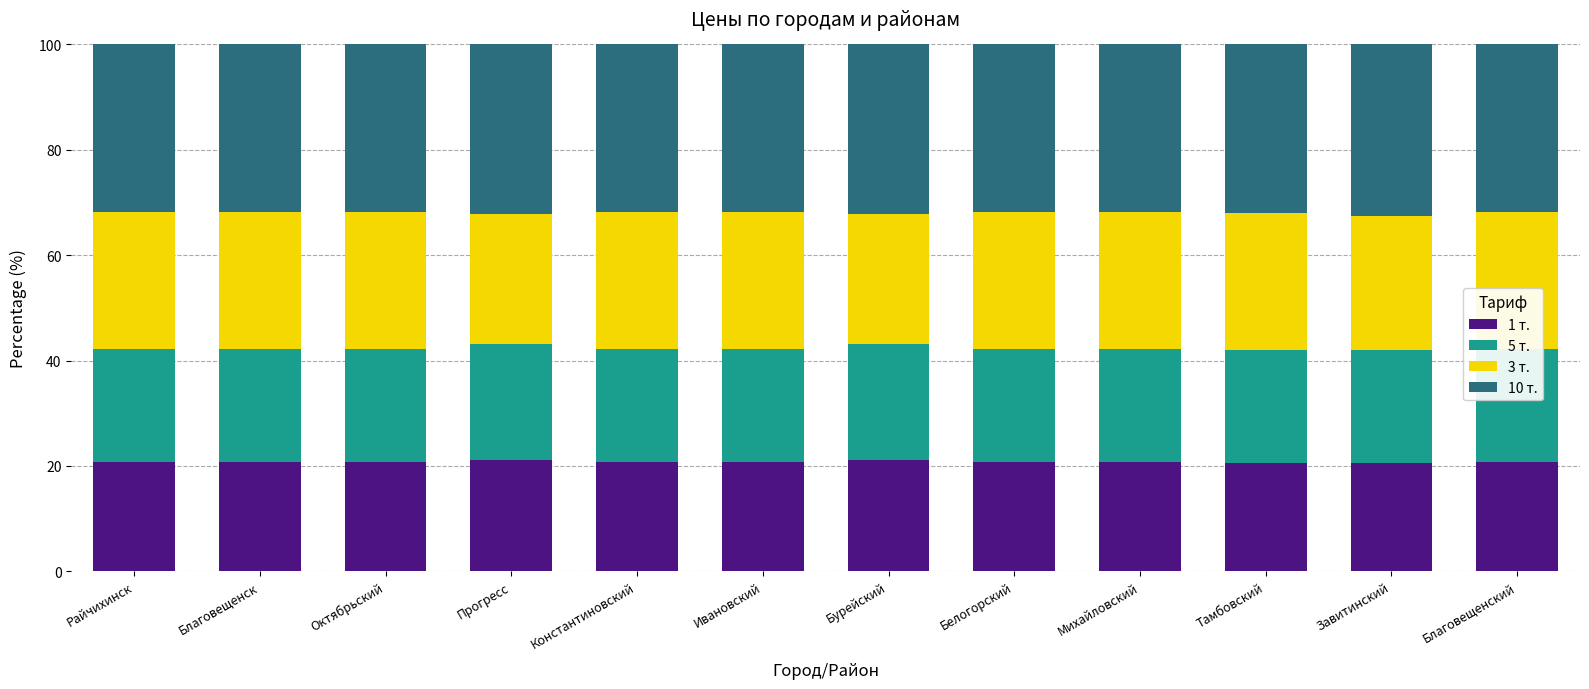

What are all the series names shown in the legend?

1 т., 5 т., 3 т., 10 т.